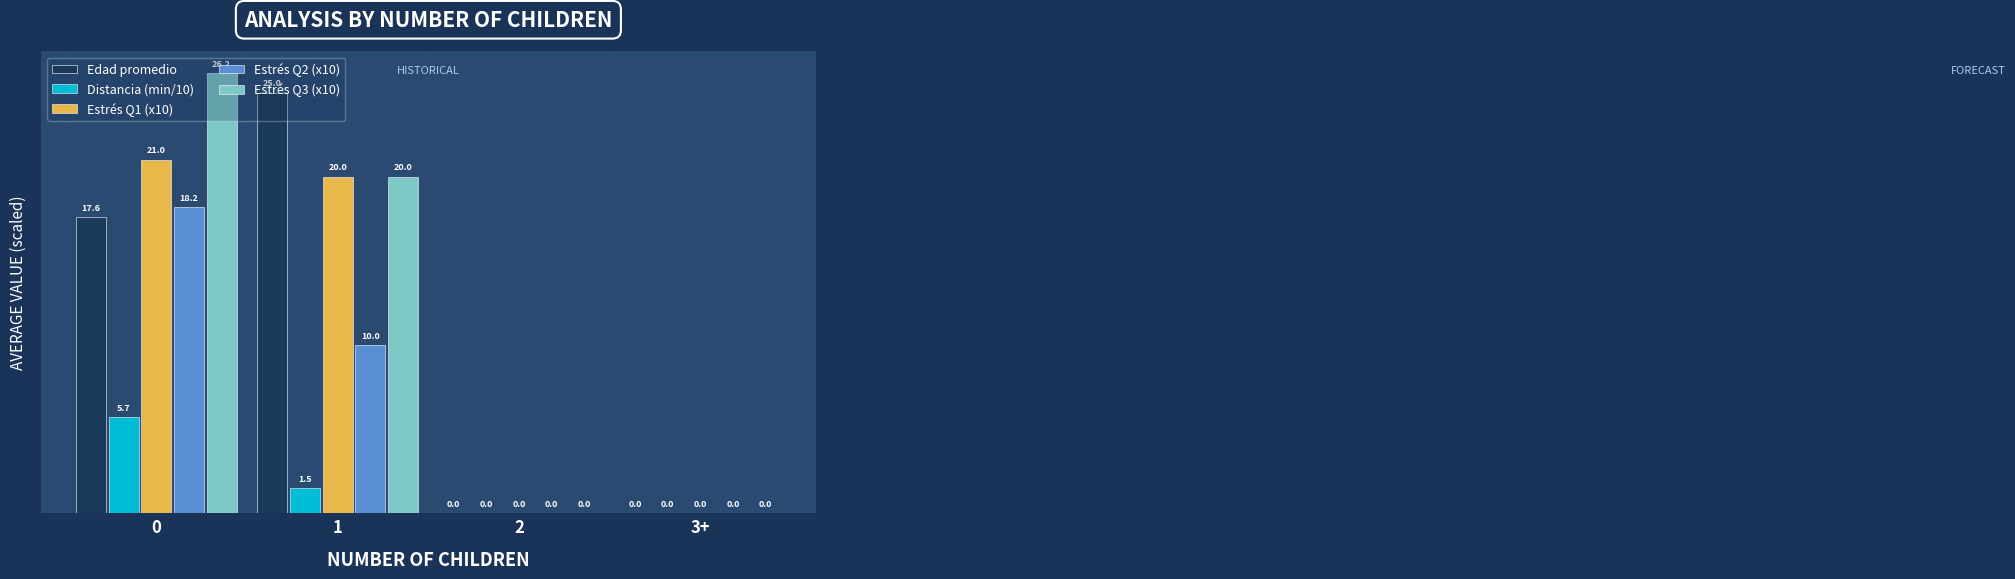

The Edad promedio series shows 12.9 at 1. True or false?

False